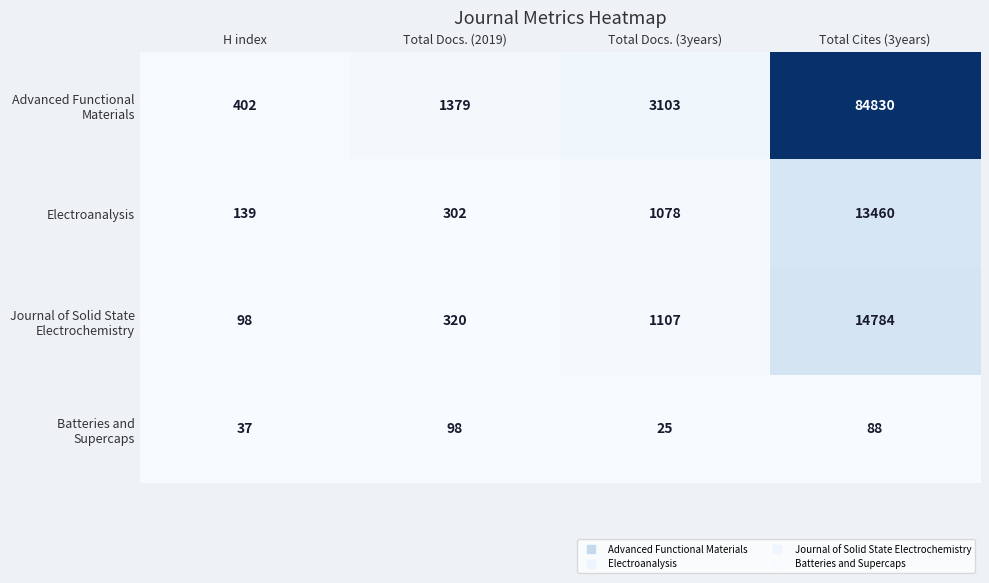

What is the greatest value displayed?

84830